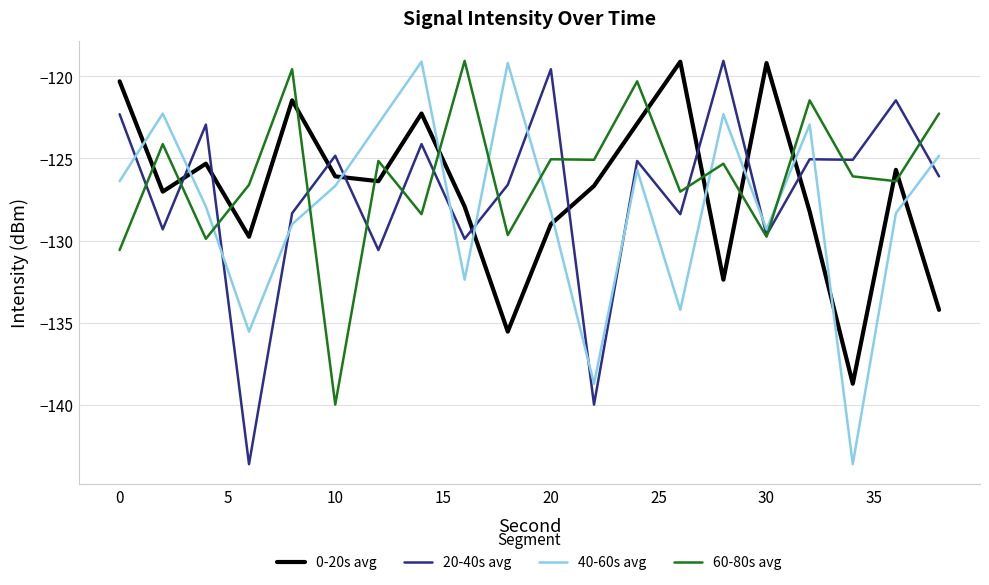

What is the difference between the maximum and minimum values in the 20-40s avg series?

24.5